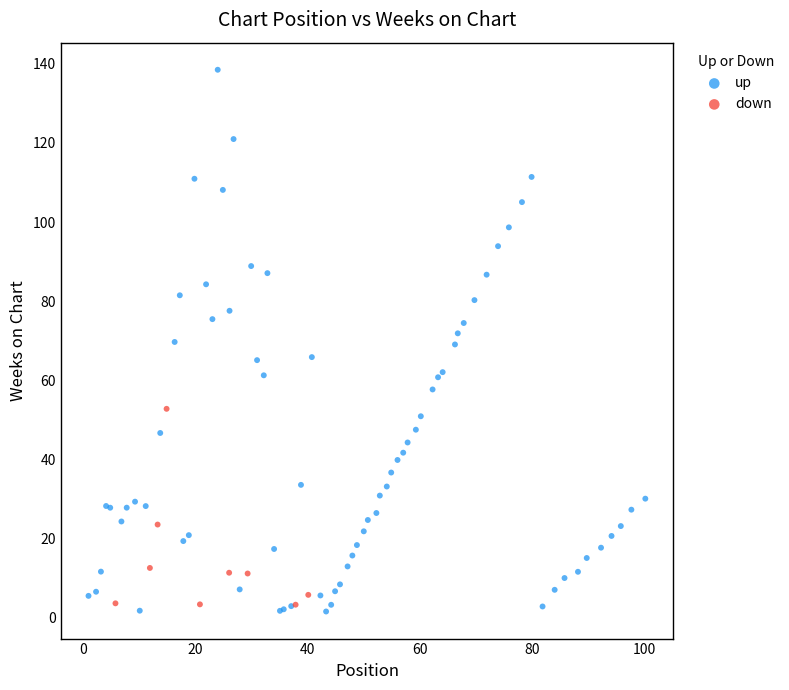

Which series contains the highest Y value?

up